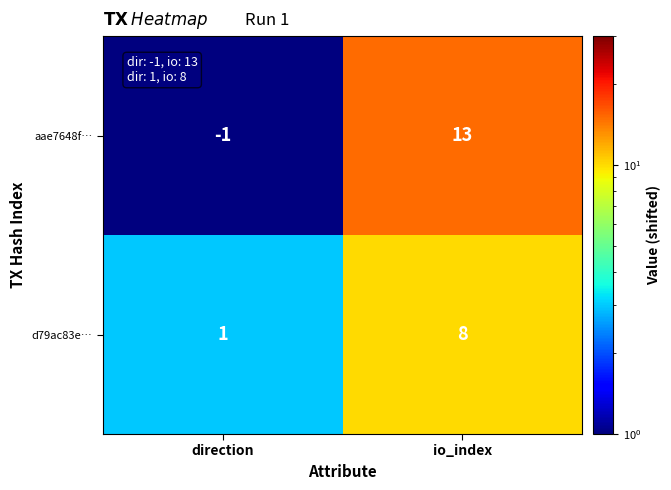

Which series changed the most between direction and io_index?

aae7648f…